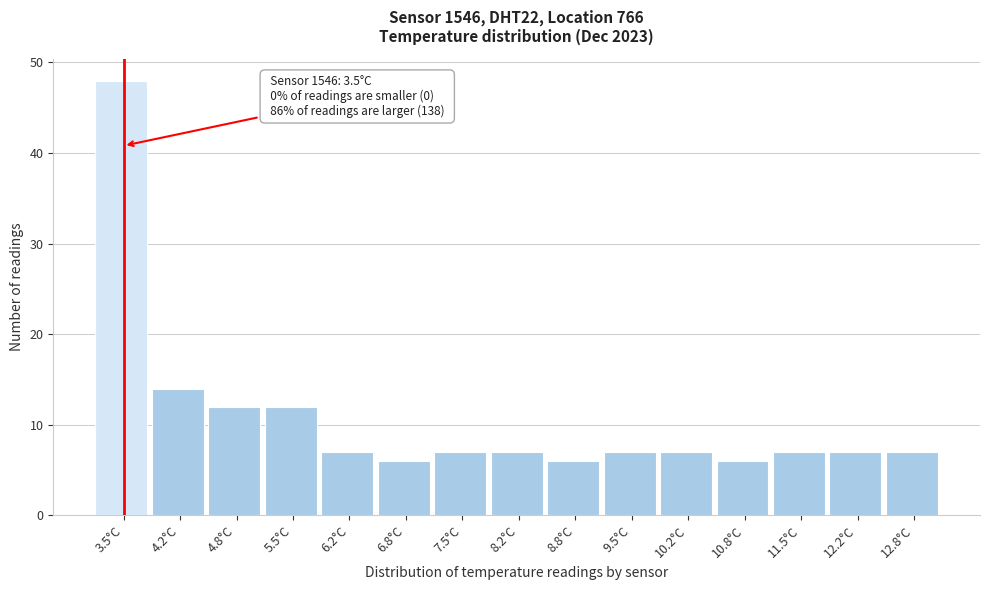

Reading right to left, list all the values displayed in this chart.

12.8°C=7	12.2°C=7	11.5°C=7	10.8°C=6	10.2°C=7	9.5°C=7	8.8°C=6	8.2°C=7	7.5°C=7	6.8°C=6	6.2°C=7	5.5°C=12	4.8°C=12	4.2°C=14	3.5°C=48